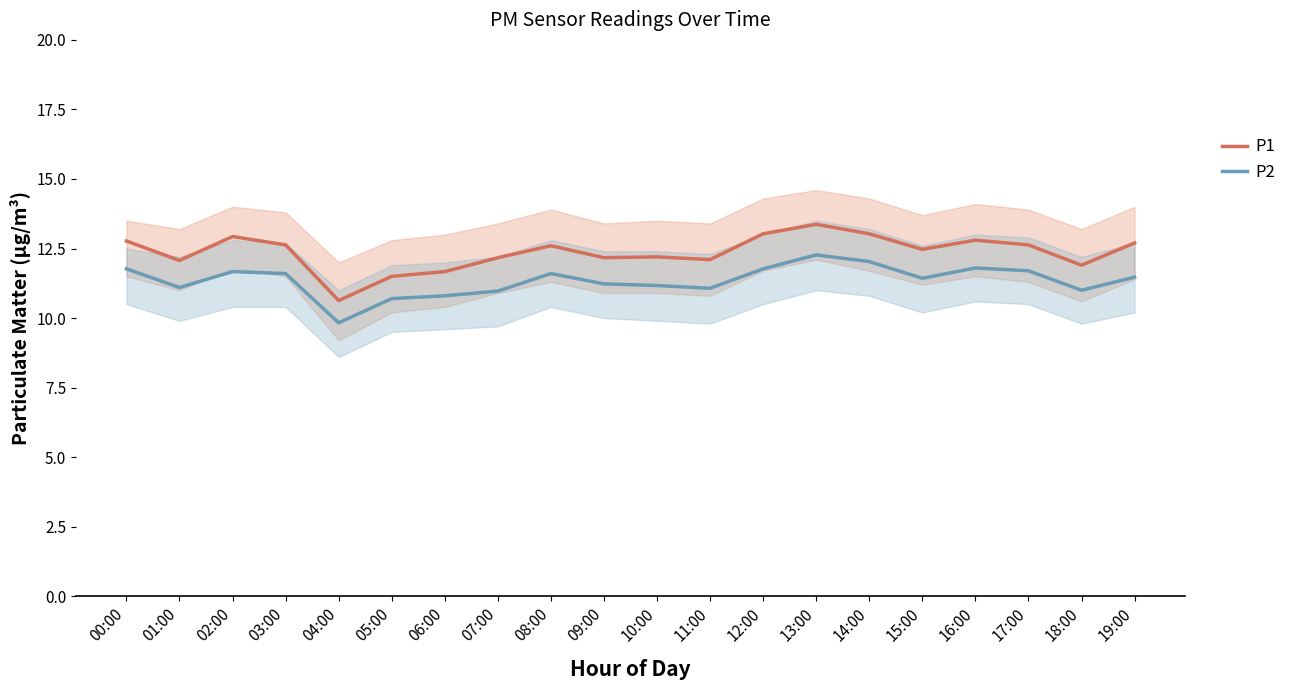

Is it true that P2 equals 18.8 at 09:00?

False